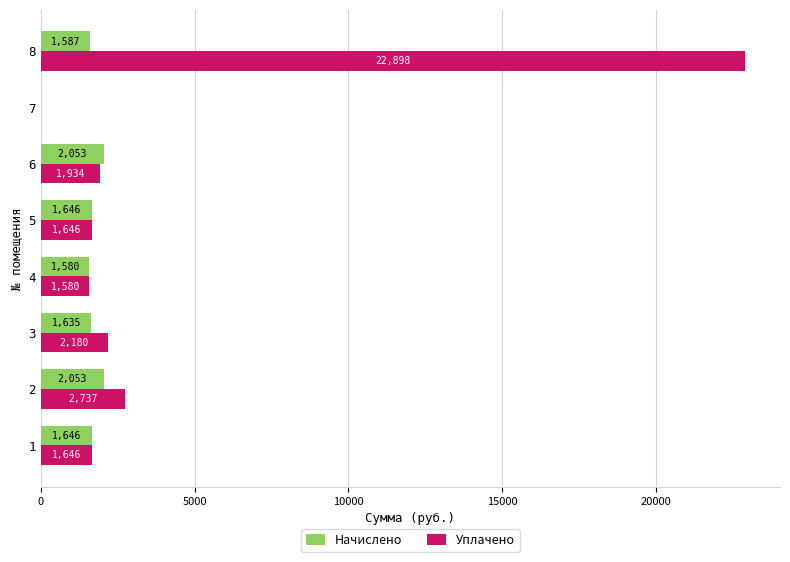

What is the highest value of the Уплачено series?

22897.8